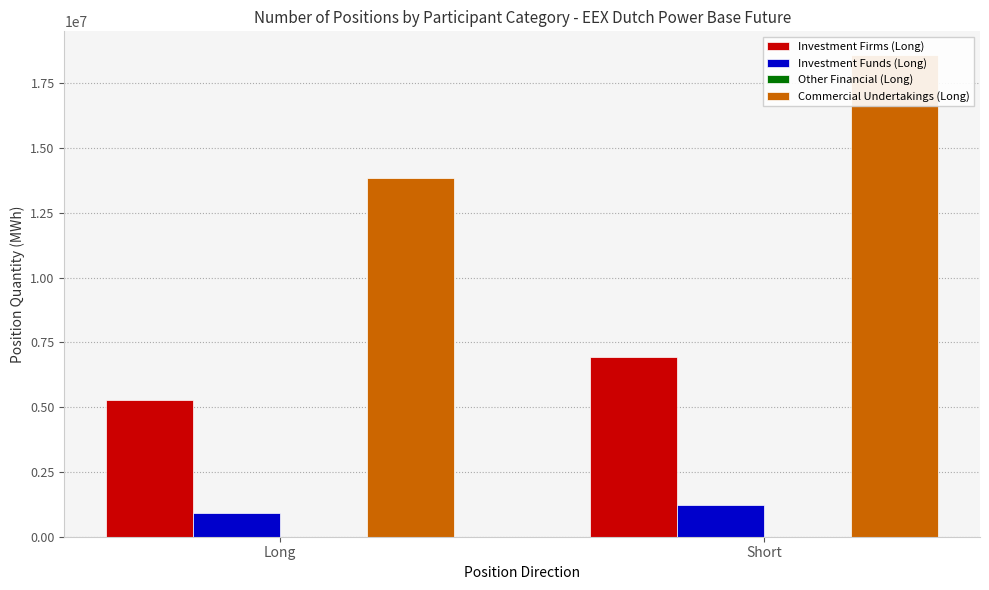

Rank the series at Short from highest to lowest value.

Commercial Undertakings (Long), Investment Firms (Long), Investment Funds (Long), Other Financial (Long)